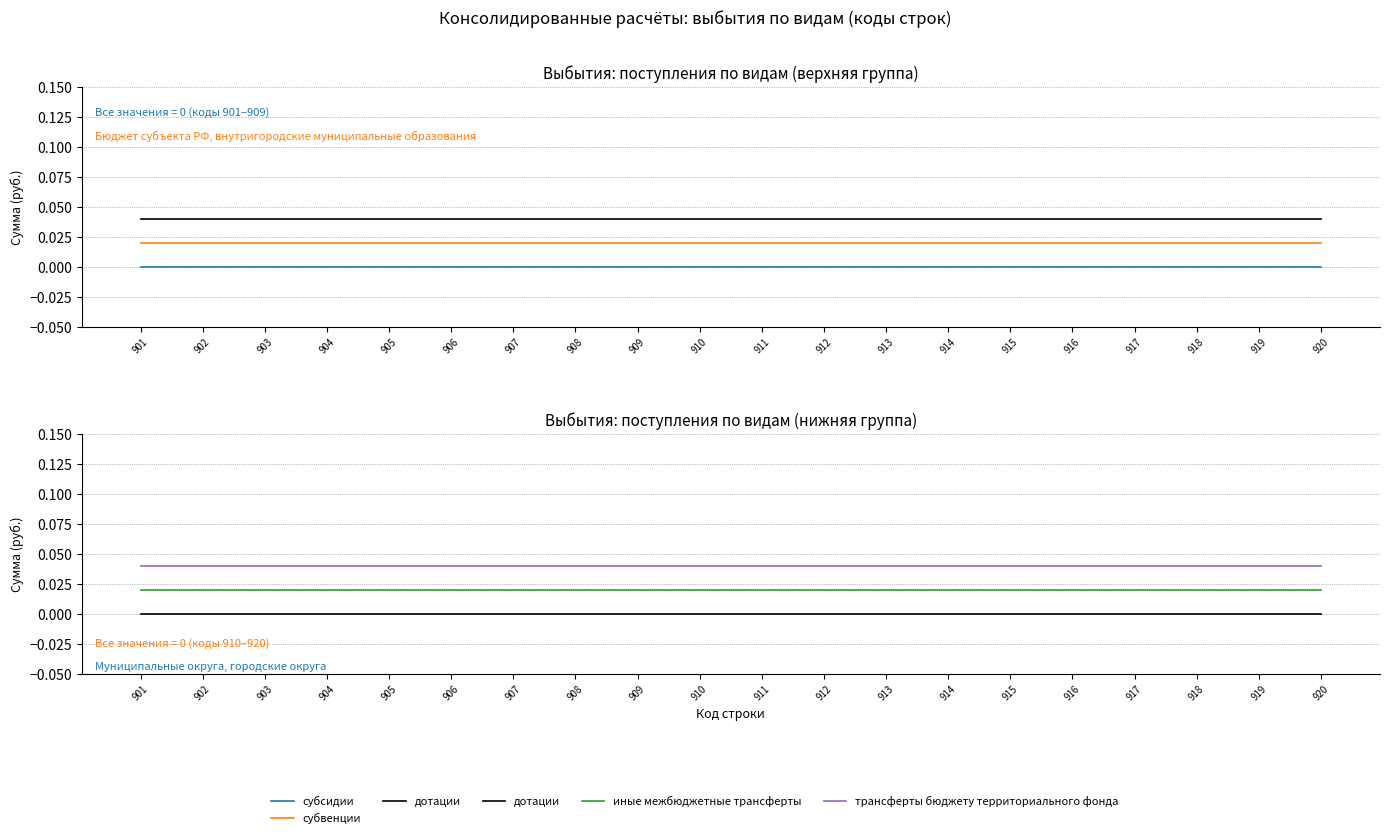

Which has a higher value, 901 or 915?

901